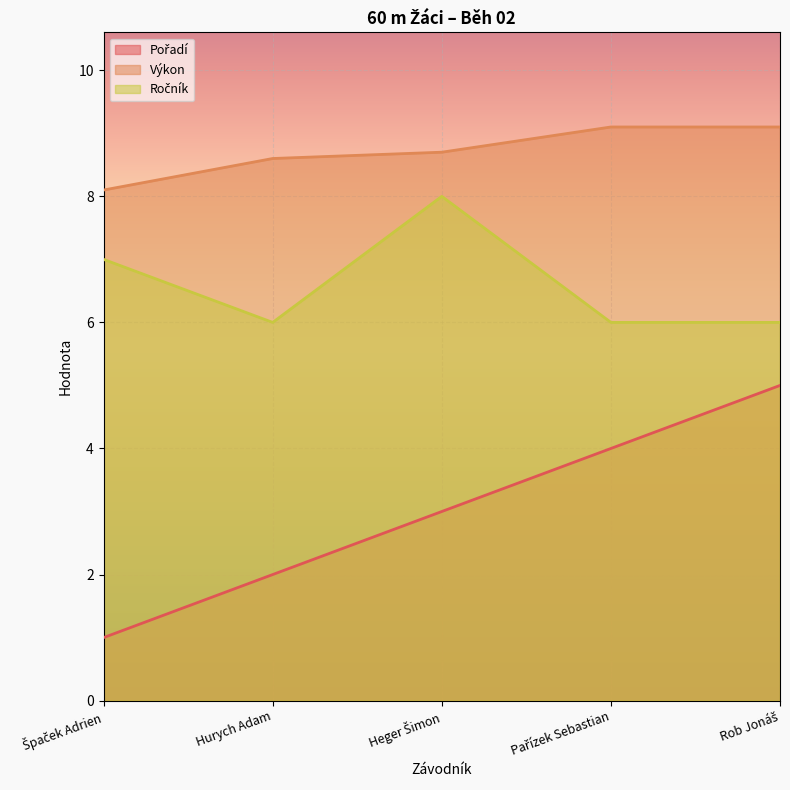

How many data points in Ročník are above 6?

2